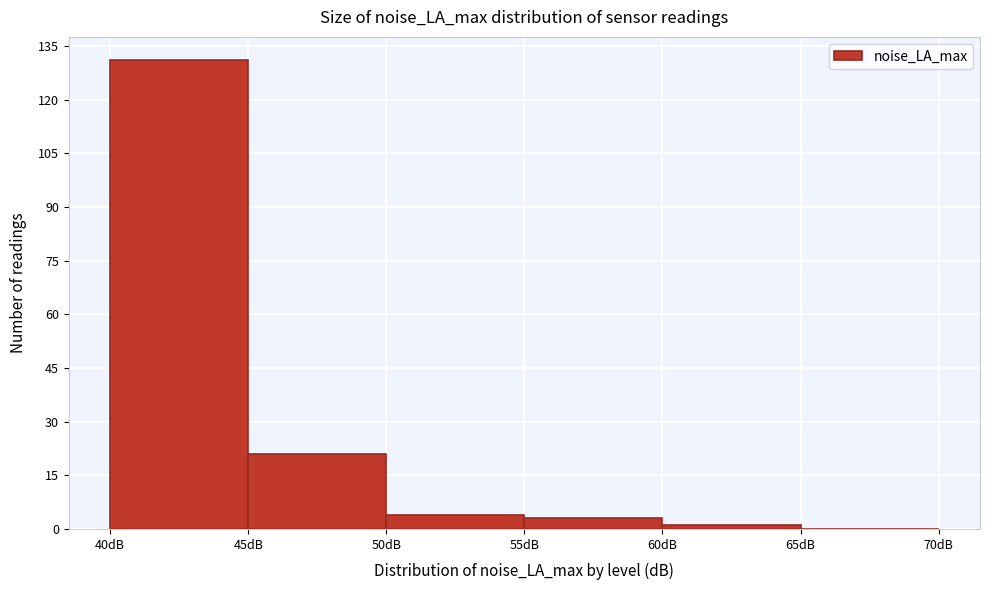

How tall is the bar that spans 50 to 55 on the x-axis? The values are not printed on the chart, so give them approximately, as read against the axis.

4